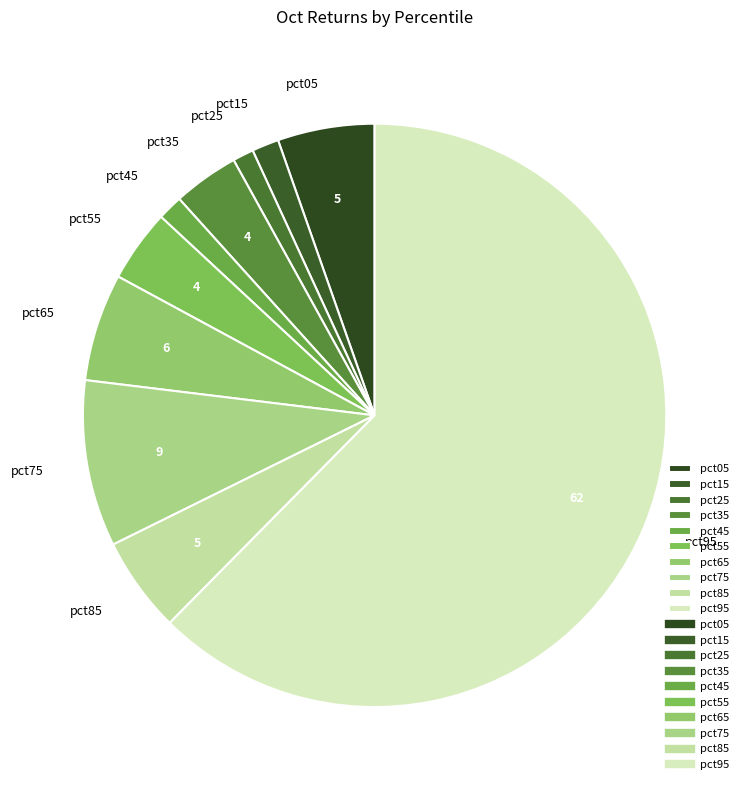

Combined, do pct05 and pct95 account for over 50%?

Yes